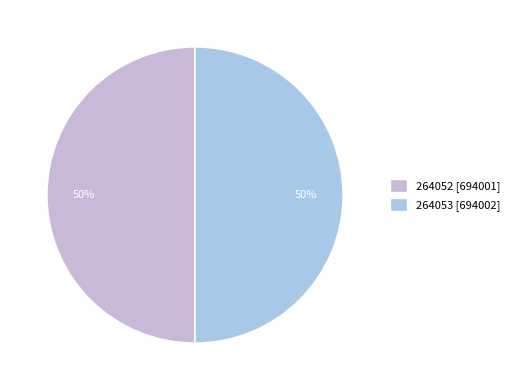

Do 264053 and 264052 together represent more than half of the pie?

Yes